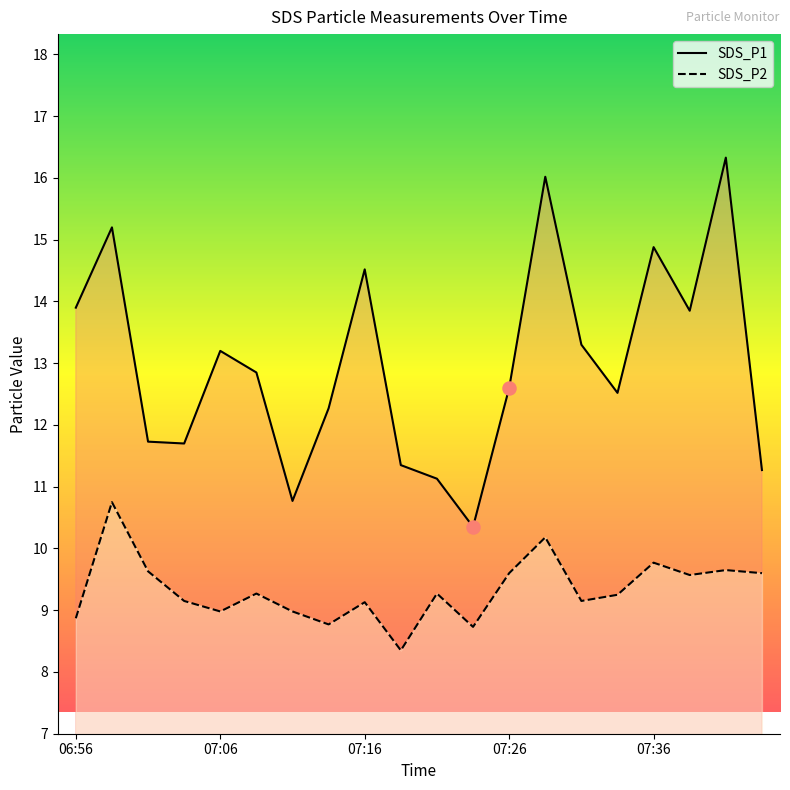

Which series reaches the maximum Y coordinate?

SDS_P1